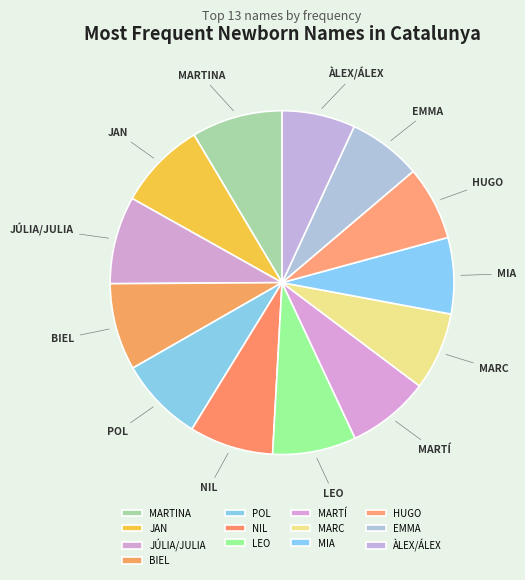

Do MARTINA and JÚLIA/JULIA together represent more than half of the pie?

No